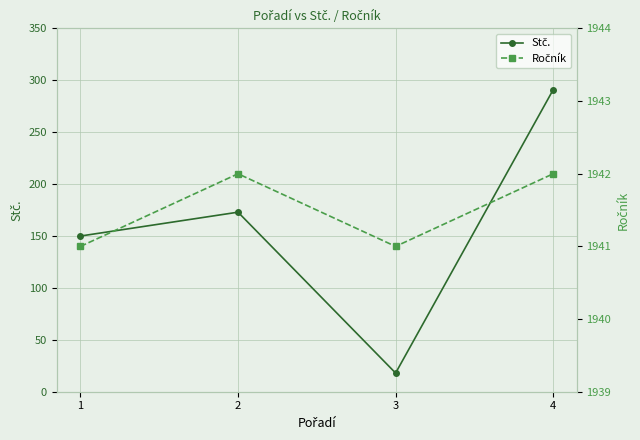

What is the total value across all series at 3?

1959